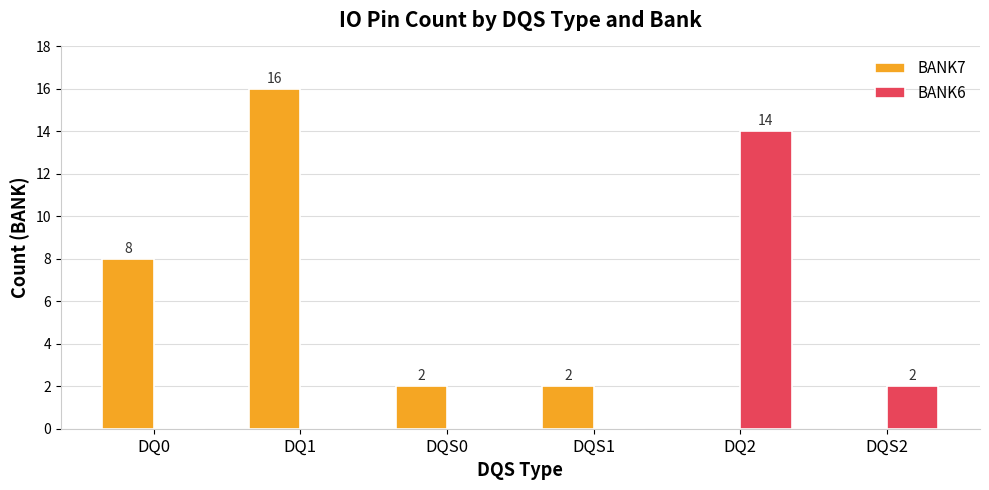

How many BANK7 values are between 0 and 8?

5